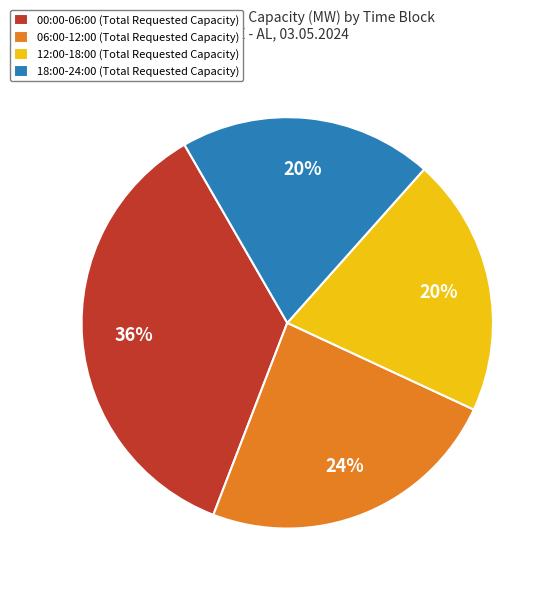

To the nearest percent, what portion does 06:00-12:00 (Total Requested Capacity) represent?

24%